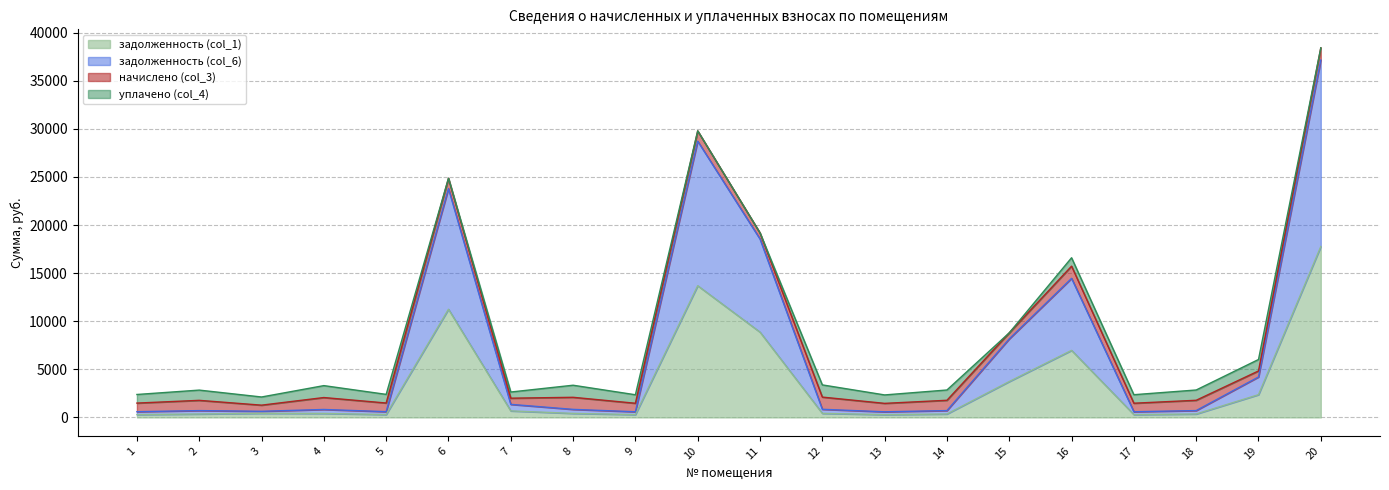

At which category is the sum across all series the highest?

20